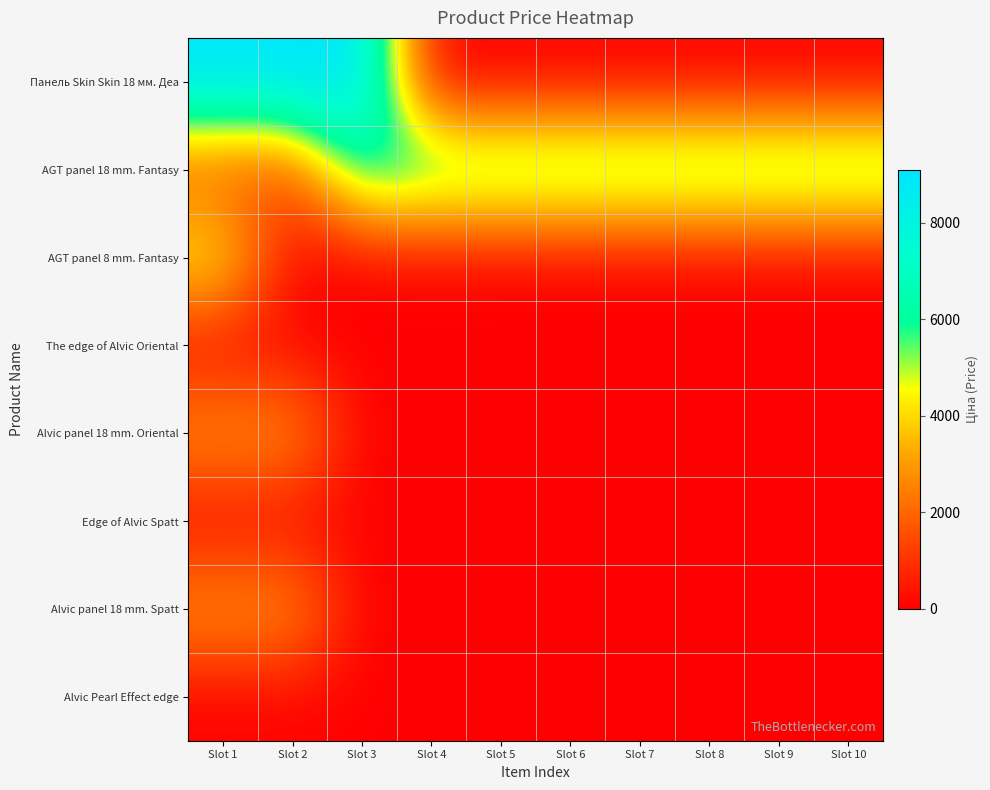

At which category is the sum across all series the highest?

Slot 1